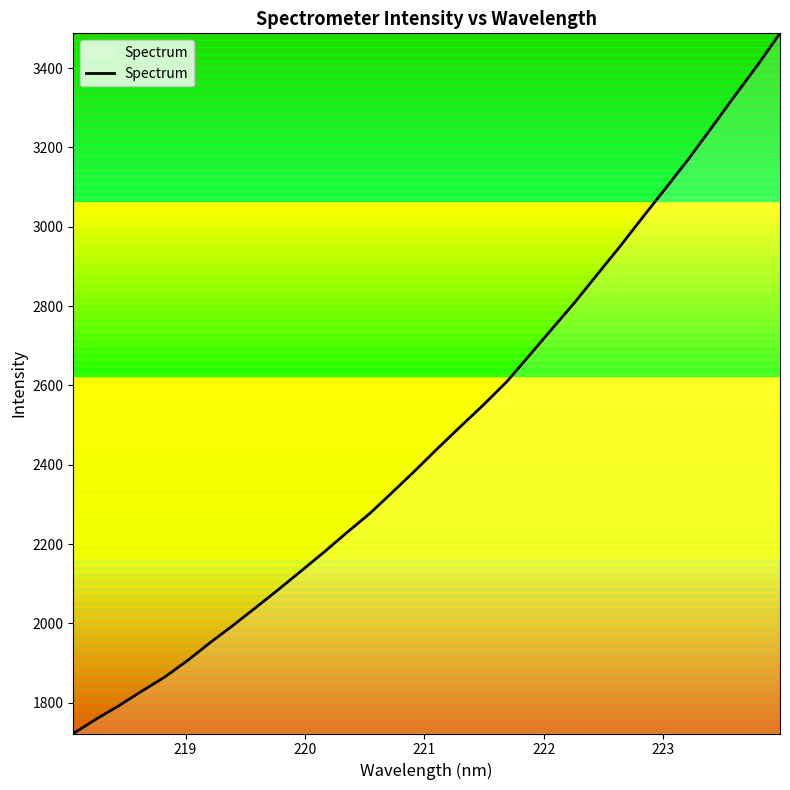

How many lines are shown in the chart?

1